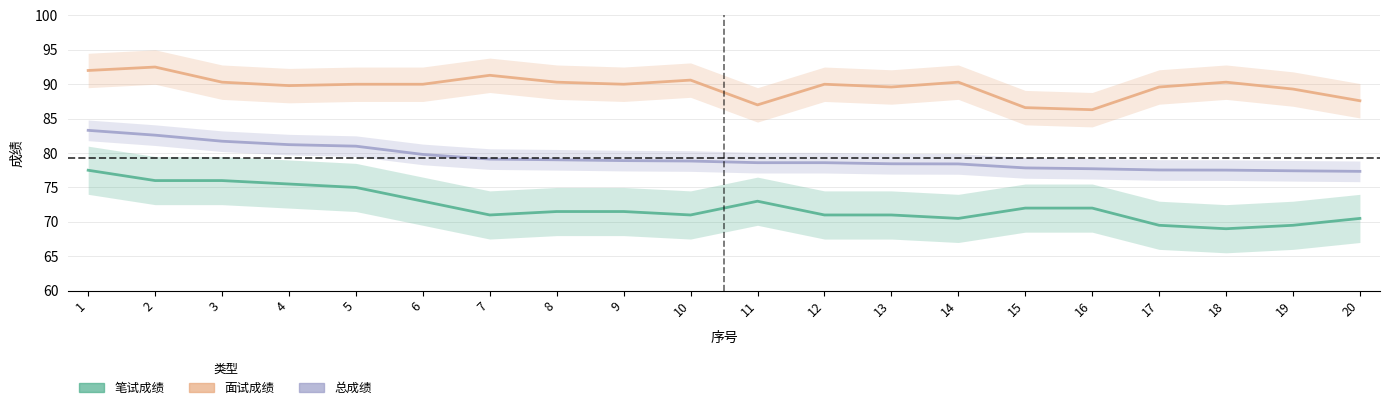

The 笔试成绩 series shows 70.5 at 14. True or false?

True